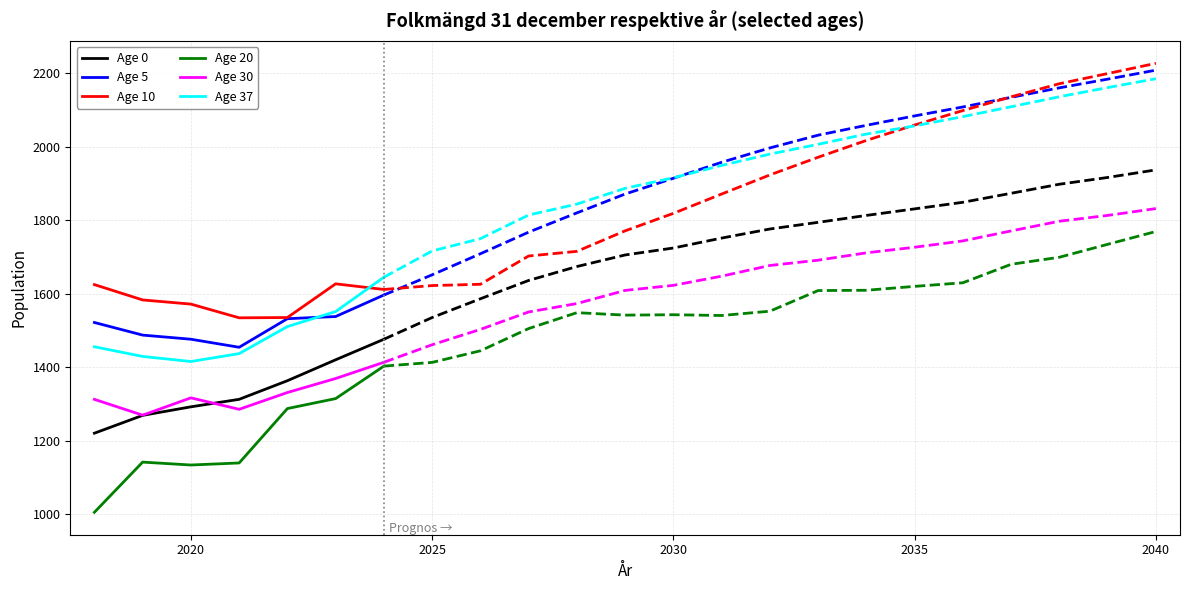

Which series has the largest total across all categories?

Age 10